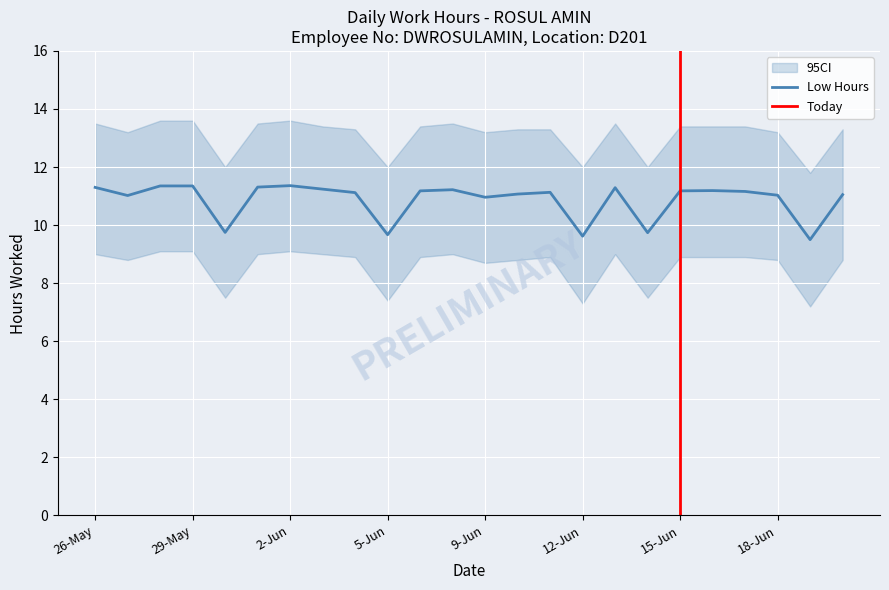

How many lines are shown in the chart?

1